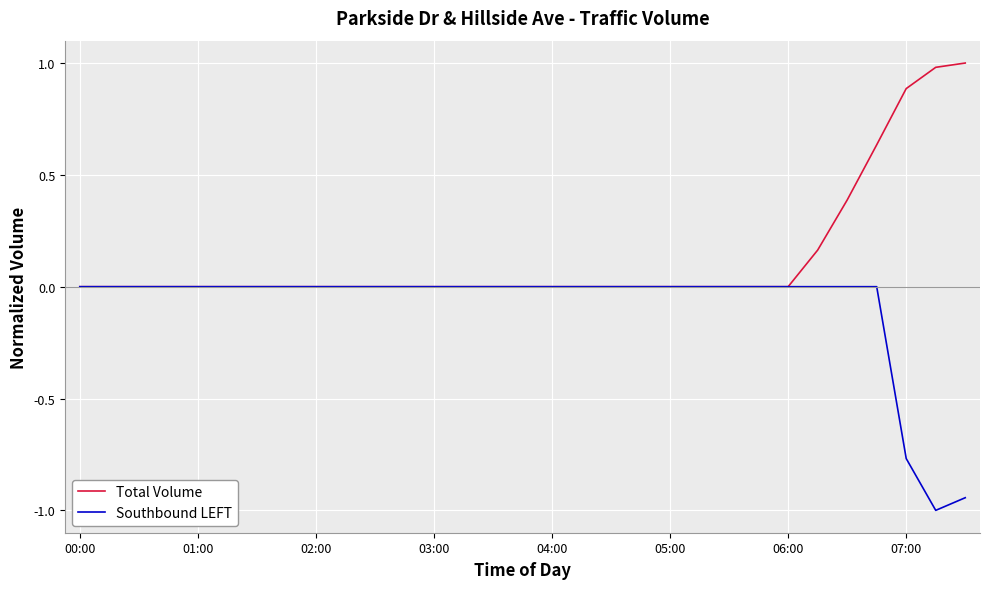

Is this an area chart (filled region under the line)?

No